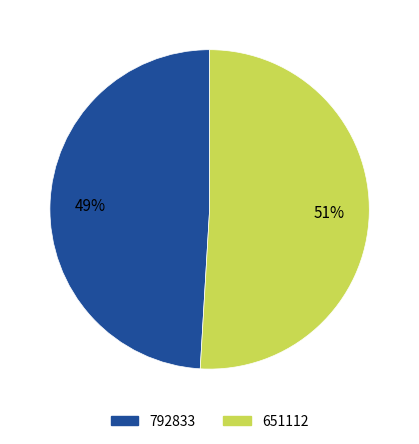

Which slice is the smallest?

792833